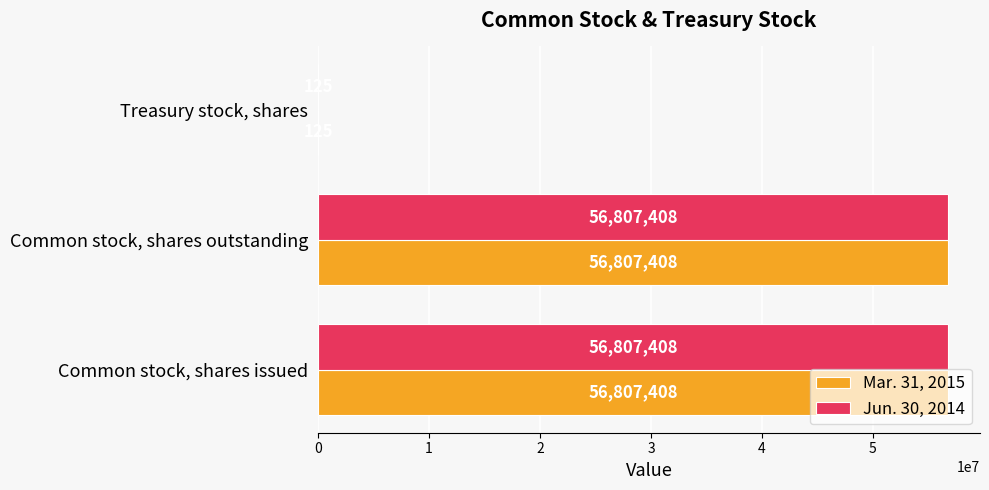

What is the approximate value of Mar. 31, 2015 at Treasury stock, shares, to the nearest 100?

100